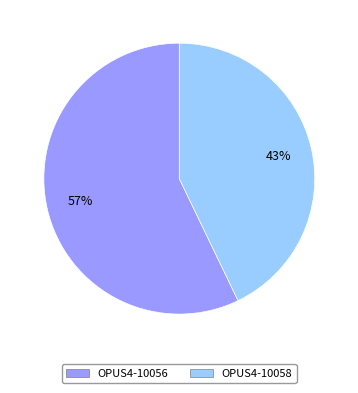

Between OPUS4-10058 and OPUS4-10056, which is larger?

OPUS4-10056